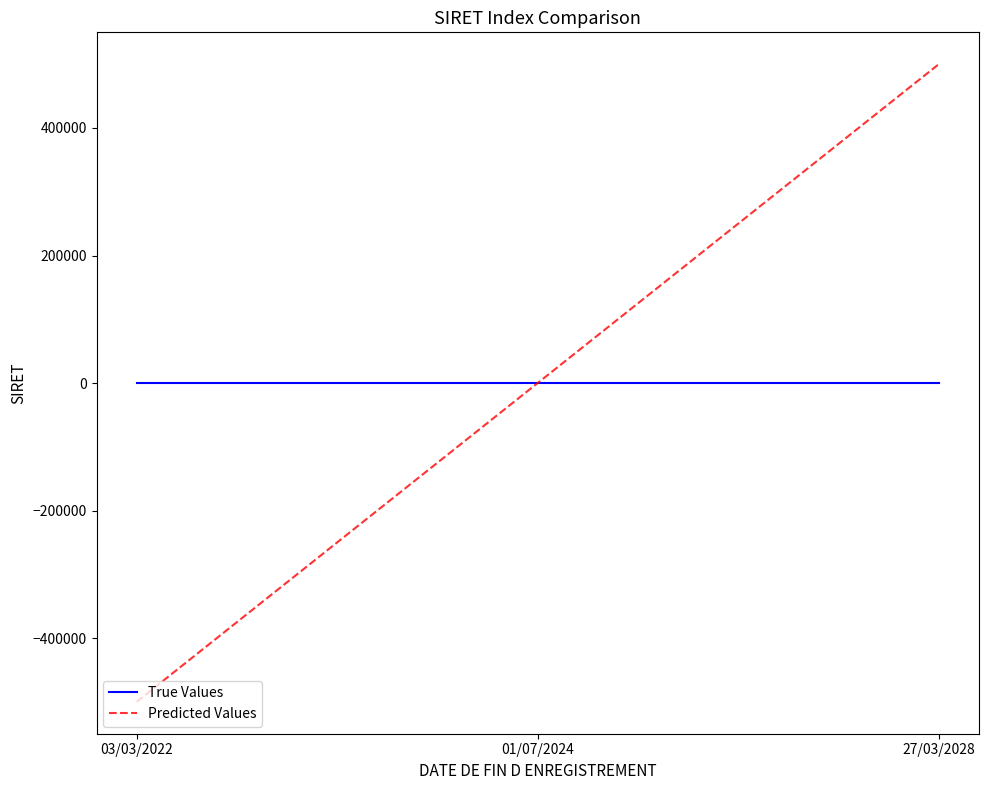

What is the maximum value shown in the chart?

500000